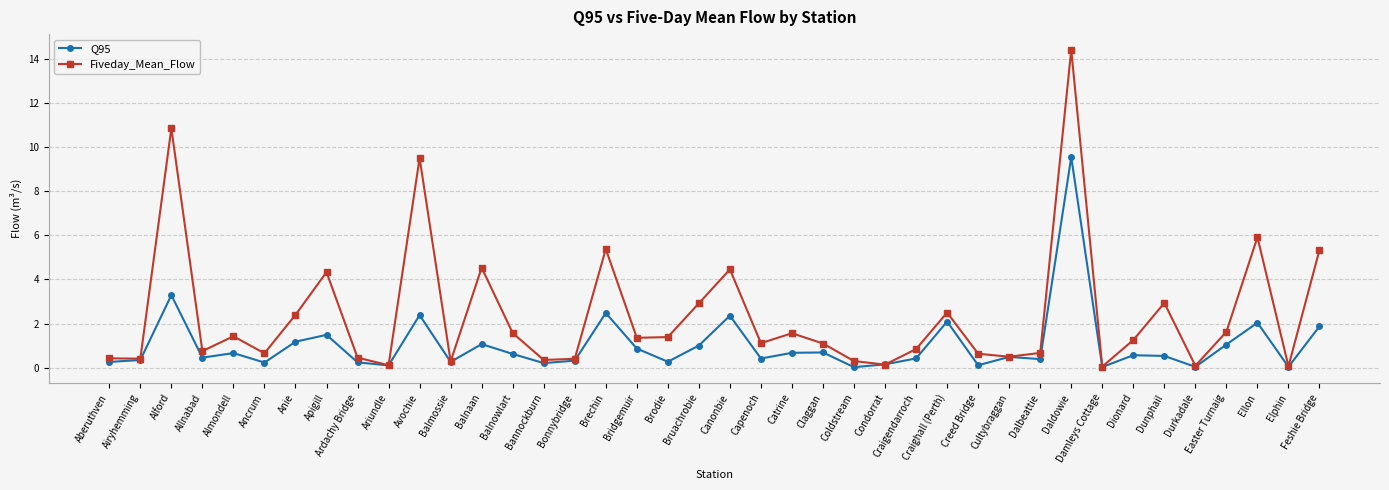

Does the chart display data point markers on the line(s)?

Yes